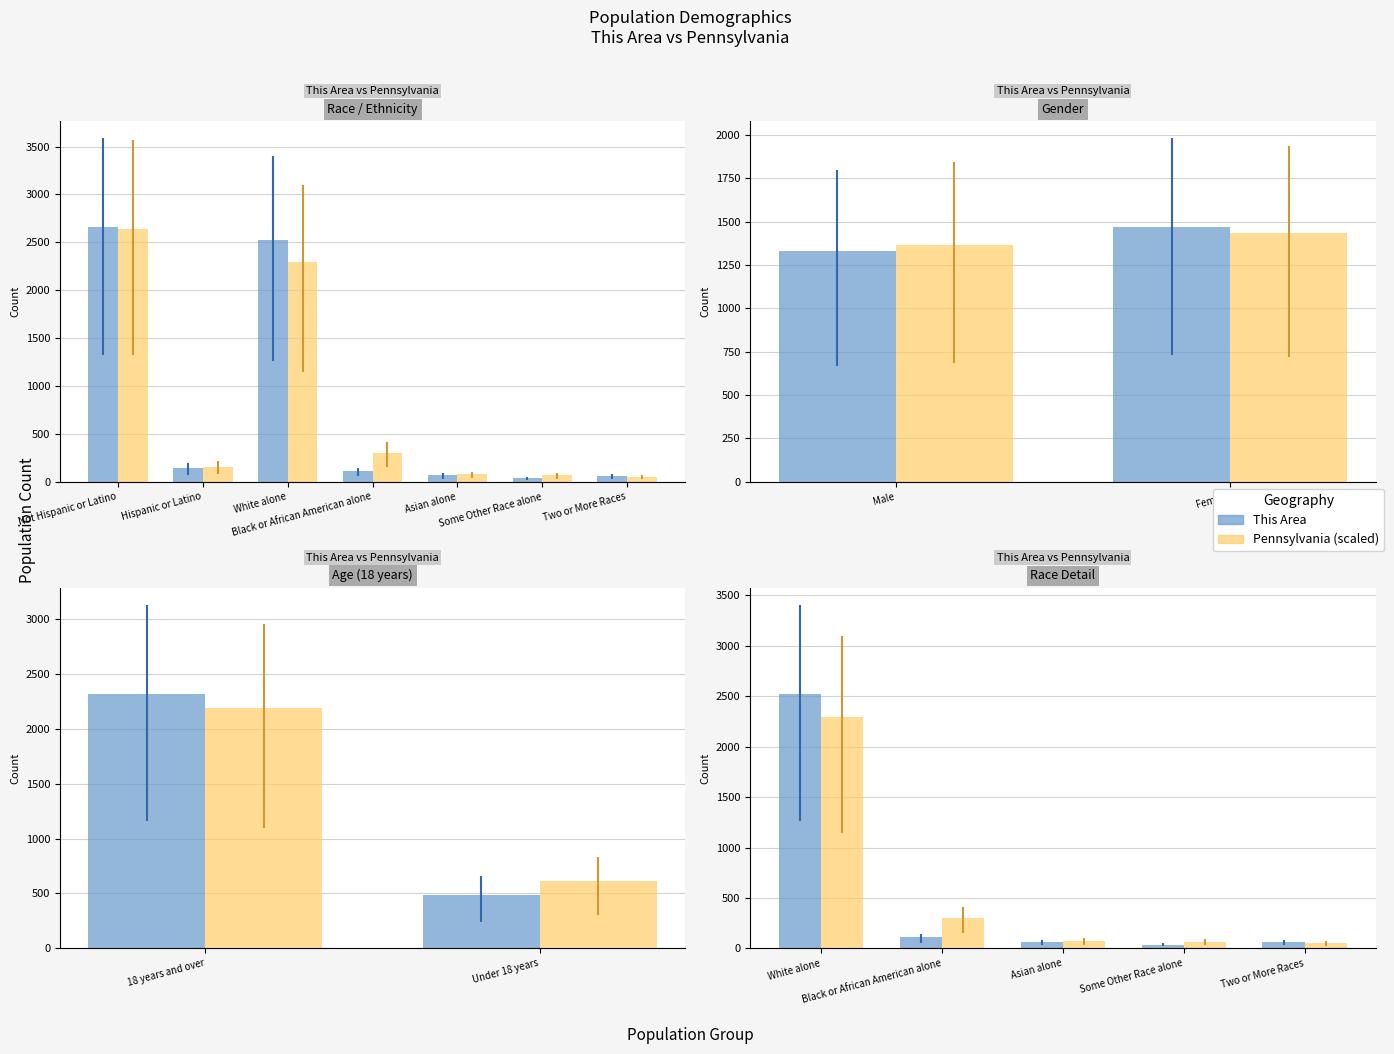

Which series has the largest total across all categories?

This Area